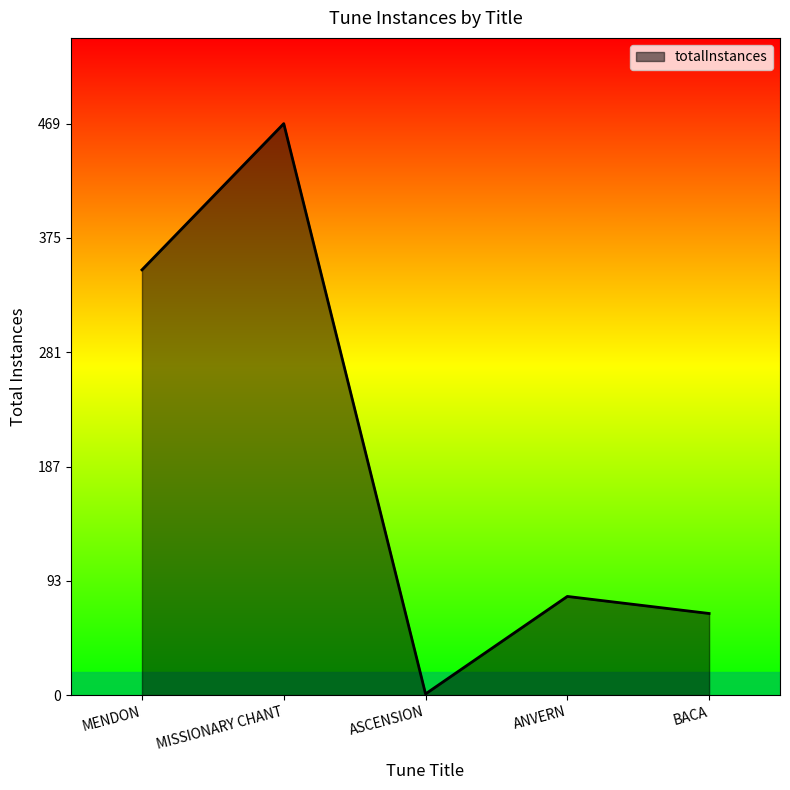

What is the ratio of the value at ANVERN to the value at BACA?

1.2